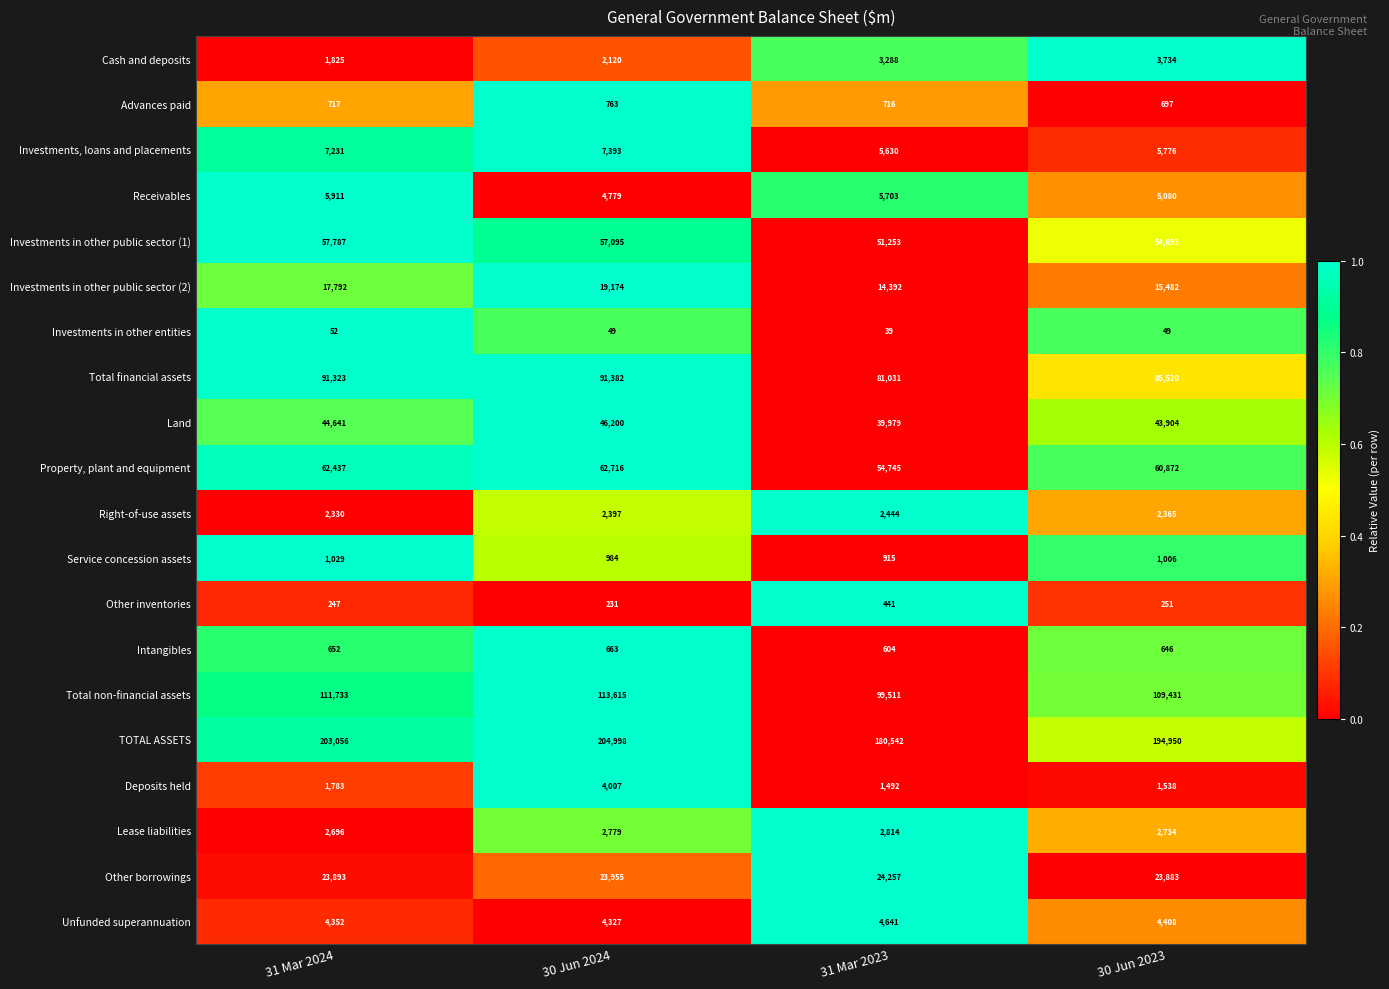

Which category has the lowest value in the Right-of-use assets series?

31 Mar 2024